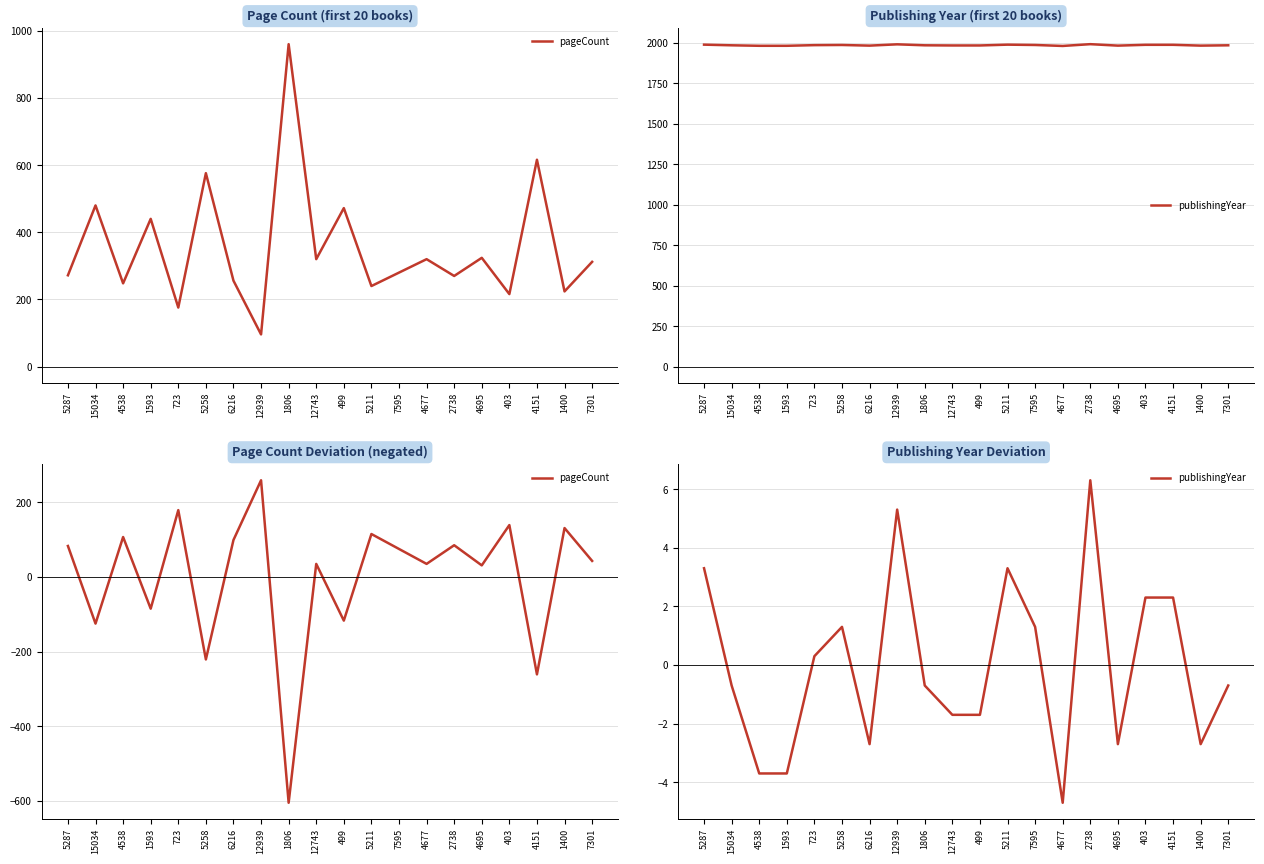

What is the spread (max minus min) of values at 7301?

43.6